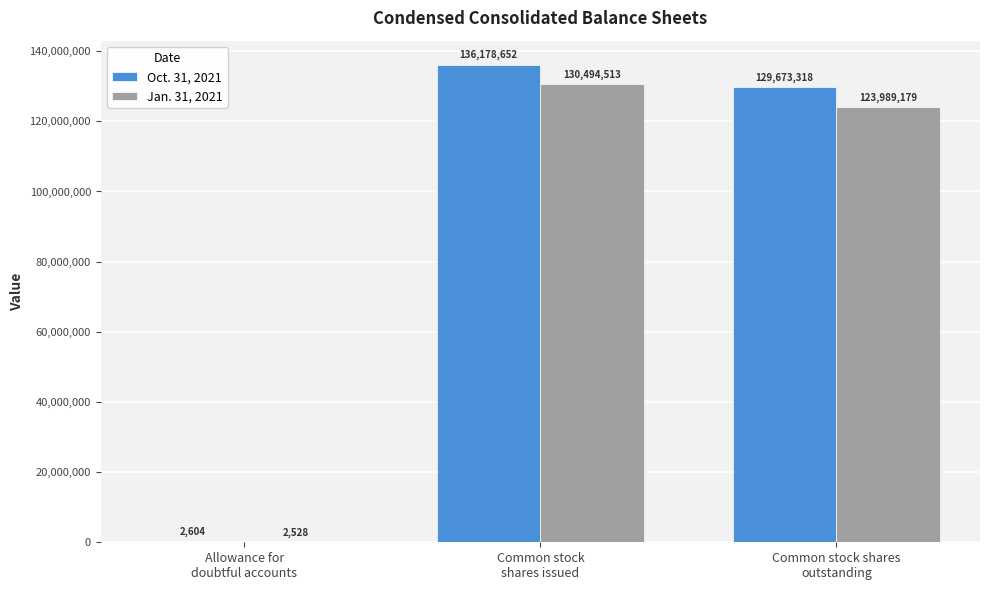

Reading left to right, extract all data points from this chart.

Oct. 31, 2021: 2604	136178652	129673318
Jan. 31, 2021: 2528	130494513	123989179